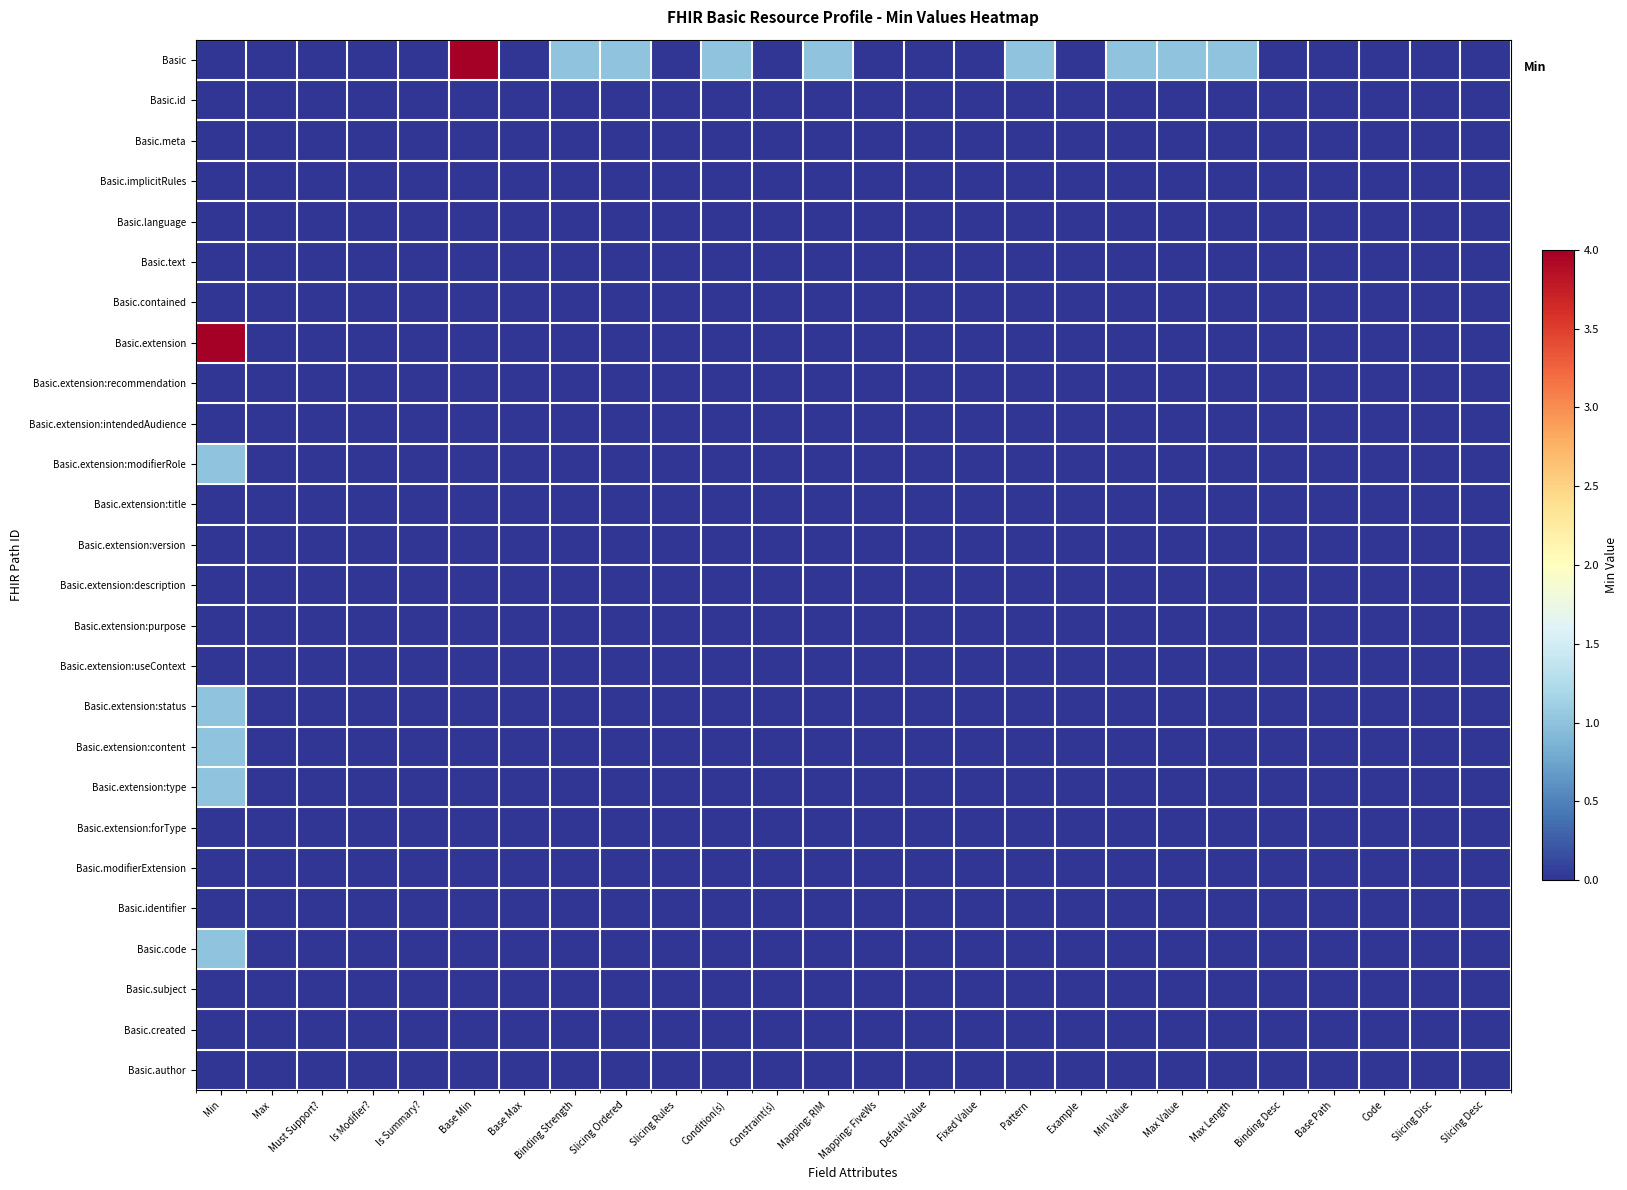

Reading left to right, list all the values displayed in this chart.

Basic: Min=0	Max=0	Must Support?=0	Is Modifier?=0	Is Summary?=0	Base Min=4	Base Max=0	Binding Strength=1	Slicing Ordered=1	Slicing Rules=0	Condition(s)=1	Constraint(s)=0	Mapping: RIM=1	Mapping: FiveWs=0	Default Value=0	Fixed Value=0	Pattern=1	Example=0	Min Value=1	Max Value=1	Max Length=1	Binding Desc=0	Base Path=0	Code=0	Slicing Disc=0	Slicing Desc=0
Basic.id: Min=0	Max=0	Must Support?=0	Is Modifier?=0	Is Summary?=0	Base Min=0	Base Max=0	Binding Strength=0	Slicing Ordered=0	Slicing Rules=0	Condition(s)=0	Constraint(s)=0	Mapping: RIM=0	Mapping: FiveWs=0	Default Value=0	Fixed Value=0	Pattern=0	Example=0	Min Value=0	Max Value=0	Max Length=0	Binding Desc=0	Base Path=0	Code=0	Slicing Disc=0	Slicing Desc=0
Basic.meta: Min=0	Max=0	Must Support?=0	Is Modifier?=0	Is Summary?=0	Base Min=0	Base Max=0	Binding Strength=0	Slicing Ordered=0	Slicing Rules=0	Condition(s)=0	Constraint(s)=0	Mapping: RIM=0	Mapping: FiveWs=0	Default Value=0	Fixed Value=0	Pattern=0	Example=0	Min Value=0	Max Value=0	Max Length=0	Binding Desc=0	Base Path=0	Code=0	Slicing Disc=0	Slicing Desc=0
Basic.implicitRules: Min=0	Max=0	Must Support?=0	Is Modifier?=0	Is Summary?=0	Base Min=0	Base Max=0	Binding Strength=0	Slicing Ordered=0	Slicing Rules=0	Condition(s)=0	Constraint(s)=0	Mapping: RIM=0	Mapping: FiveWs=0	Default Value=0	Fixed Value=0	Pattern=0	Example=0	Min Value=0	Max Value=0	Max Length=0	Binding Desc=0	Base Path=0	Code=0	Slicing Disc=0	Slicing Desc=0
Basic.language: Min=0	Max=0	Must Support?=0	Is Modifier?=0	Is Summary?=0	Base Min=0	Base Max=0	Binding Strength=0	Slicing Ordered=0	Slicing Rules=0	Condition(s)=0	Constraint(s)=0	Mapping: RIM=0	Mapping: FiveWs=0	Default Value=0	Fixed Value=0	Pattern=0	Example=0	Min Value=0	Max Value=0	Max Length=0	Binding Desc=0	Base Path=0	Code=0	Slicing Disc=0	Slicing Desc=0
Basic.text: Min=0	Max=0	Must Support?=0	Is Modifier?=0	Is Summary?=0	Base Min=0	Base Max=0	Binding Strength=0	Slicing Ordered=0	Slicing Rules=0	Condition(s)=0	Constraint(s)=0	Mapping: RIM=0	Mapping: FiveWs=0	Default Value=0	Fixed Value=0	Pattern=0	Example=0	Min Value=0	Max Value=0	Max Length=0	Binding Desc=0	Base Path=0	Code=0	Slicing Disc=0	Slicing Desc=0
Basic.contained: Min=0	Max=0	Must Support?=0	Is Modifier?=0	Is Summary?=0	Base Min=0	Base Max=0	Binding Strength=0	Slicing Ordered=0	Slicing Rules=0	Condition(s)=0	Constraint(s)=0	Mapping: RIM=0	Mapping: FiveWs=0	Default Value=0	Fixed Value=0	Pattern=0	Example=0	Min Value=0	Max Value=0	Max Length=0	Binding Desc=0	Base Path=0	Code=0	Slicing Disc=0	Slicing Desc=0
Basic.extension: Min=4	Max=0	Must Support?=0	Is Modifier?=0	Is Summary?=0	Base Min=0	Base Max=0	Binding Strength=0	Slicing Ordered=0	Slicing Rules=0	Condition(s)=0	Constraint(s)=0	Mapping: RIM=0	Mapping: FiveWs=0	Default Value=0	Fixed Value=0	Pattern=0	Example=0	Min Value=0	Max Value=0	Max Length=0	Binding Desc=0	Base Path=0	Code=0	Slicing Disc=0	Slicing Desc=0
Basic.extension:recommendation: Min=0	Max=0	Must Support?=0	Is Modifier?=0	Is Summary?=0	Base Min=0	Base Max=0	Binding Strength=0	Slicing Ordered=0	Slicing Rules=0	Condition(s)=0	Constraint(s)=0	Mapping: RIM=0	Mapping: FiveWs=0	Default Value=0	Fixed Value=0	Pattern=0	Example=0	Min Value=0	Max Value=0	Max Length=0	Binding Desc=0	Base Path=0	Code=0	Slicing Disc=0	Slicing Desc=0
Basic.extension:intendedAudience: Min=0	Max=0	Must Support?=0	Is Modifier?=0	Is Summary?=0	Base Min=0	Base Max=0	Binding Strength=0	Slicing Ordered=0	Slicing Rules=0	Condition(s)=0	Constraint(s)=0	Mapping: RIM=0	Mapping: FiveWs=0	Default Value=0	Fixed Value=0	Pattern=0	Example=0	Min Value=0	Max Value=0	Max Length=0	Binding Desc=0	Base Path=0	Code=0	Slicing Disc=0	Slicing Desc=0
Basic.extension:modifierRole: Min=1	Max=0	Must Support?=0	Is Modifier?=0	Is Summary?=0	Base Min=0	Base Max=0	Binding Strength=0	Slicing Ordered=0	Slicing Rules=0	Condition(s)=0	Constraint(s)=0	Mapping: RIM=0	Mapping: FiveWs=0	Default Value=0	Fixed Value=0	Pattern=0	Example=0	Min Value=0	Max Value=0	Max Length=0	Binding Desc=0	Base Path=0	Code=0	Slicing Disc=0	Slicing Desc=0
Basic.extension:title: Min=0	Max=0	Must Support?=0	Is Modifier?=0	Is Summary?=0	Base Min=0	Base Max=0	Binding Strength=0	Slicing Ordered=0	Slicing Rules=0	Condition(s)=0	Constraint(s)=0	Mapping: RIM=0	Mapping: FiveWs=0	Default Value=0	Fixed Value=0	Pattern=0	Example=0	Min Value=0	Max Value=0	Max Length=0	Binding Desc=0	Base Path=0	Code=0	Slicing Disc=0	Slicing Desc=0
Basic.extension:version: Min=0	Max=0	Must Support?=0	Is Modifier?=0	Is Summary?=0	Base Min=0	Base Max=0	Binding Strength=0	Slicing Ordered=0	Slicing Rules=0	Condition(s)=0	Constraint(s)=0	Mapping: RIM=0	Mapping: FiveWs=0	Default Value=0	Fixed Value=0	Pattern=0	Example=0	Min Value=0	Max Value=0	Max Length=0	Binding Desc=0	Base Path=0	Code=0	Slicing Disc=0	Slicing Desc=0
Basic.extension:description: Min=0	Max=0	Must Support?=0	Is Modifier?=0	Is Summary?=0	Base Min=0	Base Max=0	Binding Strength=0	Slicing Ordered=0	Slicing Rules=0	Condition(s)=0	Constraint(s)=0	Mapping: RIM=0	Mapping: FiveWs=0	Default Value=0	Fixed Value=0	Pattern=0	Example=0	Min Value=0	Max Value=0	Max Length=0	Binding Desc=0	Base Path=0	Code=0	Slicing Disc=0	Slicing Desc=0
Basic.extension:purpose: Min=0	Max=0	Must Support?=0	Is Modifier?=0	Is Summary?=0	Base Min=0	Base Max=0	Binding Strength=0	Slicing Ordered=0	Slicing Rules=0	Condition(s)=0	Constraint(s)=0	Mapping: RIM=0	Mapping: FiveWs=0	Default Value=0	Fixed Value=0	Pattern=0	Example=0	Min Value=0	Max Value=0	Max Length=0	Binding Desc=0	Base Path=0	Code=0	Slicing Disc=0	Slicing Desc=0
Basic.extension:useContext: Min=0	Max=0	Must Support?=0	Is Modifier?=0	Is Summary?=0	Base Min=0	Base Max=0	Binding Strength=0	Slicing Ordered=0	Slicing Rules=0	Condition(s)=0	Constraint(s)=0	Mapping: RIM=0	Mapping: FiveWs=0	Default Value=0	Fixed Value=0	Pattern=0	Example=0	Min Value=0	Max Value=0	Max Length=0	Binding Desc=0	Base Path=0	Code=0	Slicing Disc=0	Slicing Desc=0
Basic.extension:status: Min=1	Max=0	Must Support?=0	Is Modifier?=0	Is Summary?=0	Base Min=0	Base Max=0	Binding Strength=0	Slicing Ordered=0	Slicing Rules=0	Condition(s)=0	Constraint(s)=0	Mapping: RIM=0	Mapping: FiveWs=0	Default Value=0	Fixed Value=0	Pattern=0	Example=0	Min Value=0	Max Value=0	Max Length=0	Binding Desc=0	Base Path=0	Code=0	Slicing Disc=0	Slicing Desc=0
Basic.extension:content: Min=1	Max=0	Must Support?=0	Is Modifier?=0	Is Summary?=0	Base Min=0	Base Max=0	Binding Strength=0	Slicing Ordered=0	Slicing Rules=0	Condition(s)=0	Constraint(s)=0	Mapping: RIM=0	Mapping: FiveWs=0	Default Value=0	Fixed Value=0	Pattern=0	Example=0	Min Value=0	Max Value=0	Max Length=0	Binding Desc=0	Base Path=0	Code=0	Slicing Disc=0	Slicing Desc=0
Basic.extension:type: Min=1	Max=0	Must Support?=0	Is Modifier?=0	Is Summary?=0	Base Min=0	Base Max=0	Binding Strength=0	Slicing Ordered=0	Slicing Rules=0	Condition(s)=0	Constraint(s)=0	Mapping: RIM=0	Mapping: FiveWs=0	Default Value=0	Fixed Value=0	Pattern=0	Example=0	Min Value=0	Max Value=0	Max Length=0	Binding Desc=0	Base Path=0	Code=0	Slicing Disc=0	Slicing Desc=0
Basic.extension:forType: Min=0	Max=0	Must Support?=0	Is Modifier?=0	Is Summary?=0	Base Min=0	Base Max=0	Binding Strength=0	Slicing Ordered=0	Slicing Rules=0	Condition(s)=0	Constraint(s)=0	Mapping: RIM=0	Mapping: FiveWs=0	Default Value=0	Fixed Value=0	Pattern=0	Example=0	Min Value=0	Max Value=0	Max Length=0	Binding Desc=0	Base Path=0	Code=0	Slicing Disc=0	Slicing Desc=0
Basic.modifierExtension: Min=0	Max=0	Must Support?=0	Is Modifier?=0	Is Summary?=0	Base Min=0	Base Max=0	Binding Strength=0	Slicing Ordered=0	Slicing Rules=0	Condition(s)=0	Constraint(s)=0	Mapping: RIM=0	Mapping: FiveWs=0	Default Value=0	Fixed Value=0	Pattern=0	Example=0	Min Value=0	Max Value=0	Max Length=0	Binding Desc=0	Base Path=0	Code=0	Slicing Disc=0	Slicing Desc=0
Basic.identifier: Min=0	Max=0	Must Support?=0	Is Modifier?=0	Is Summary?=0	Base Min=0	Base Max=0	Binding Strength=0	Slicing Ordered=0	Slicing Rules=0	Condition(s)=0	Constraint(s)=0	Mapping: RIM=0	Mapping: FiveWs=0	Default Value=0	Fixed Value=0	Pattern=0	Example=0	Min Value=0	Max Value=0	Max Length=0	Binding Desc=0	Base Path=0	Code=0	Slicing Disc=0	Slicing Desc=0
Basic.code: Min=1	Max=0	Must Support?=0	Is Modifier?=0	Is Summary?=0	Base Min=0	Base Max=0	Binding Strength=0	Slicing Ordered=0	Slicing Rules=0	Condition(s)=0	Constraint(s)=0	Mapping: RIM=0	Mapping: FiveWs=0	Default Value=0	Fixed Value=0	Pattern=0	Example=0	Min Value=0	Max Value=0	Max Length=0	Binding Desc=0	Base Path=0	Code=0	Slicing Disc=0	Slicing Desc=0
Basic.subject: Min=0	Max=0	Must Support?=0	Is Modifier?=0	Is Summary?=0	Base Min=0	Base Max=0	Binding Strength=0	Slicing Ordered=0	Slicing Rules=0	Condition(s)=0	Constraint(s)=0	Mapping: RIM=0	Mapping: FiveWs=0	Default Value=0	Fixed Value=0	Pattern=0	Example=0	Min Value=0	Max Value=0	Max Length=0	Binding Desc=0	Base Path=0	Code=0	Slicing Disc=0	Slicing Desc=0
Basic.created: Min=0	Max=0	Must Support?=0	Is Modifier?=0	Is Summary?=0	Base Min=0	Base Max=0	Binding Strength=0	Slicing Ordered=0	Slicing Rules=0	Condition(s)=0	Constraint(s)=0	Mapping: RIM=0	Mapping: FiveWs=0	Default Value=0	Fixed Value=0	Pattern=0	Example=0	Min Value=0	Max Value=0	Max Length=0	Binding Desc=0	Base Path=0	Code=0	Slicing Disc=0	Slicing Desc=0
Basic.author: Min=0	Max=0	Must Support?=0	Is Modifier?=0	Is Summary?=0	Base Min=0	Base Max=0	Binding Strength=0	Slicing Ordered=0	Slicing Rules=0	Condition(s)=0	Constraint(s)=0	Mapping: RIM=0	Mapping: FiveWs=0	Default Value=0	Fixed Value=0	Pattern=0	Example=0	Min Value=0	Max Value=0	Max Length=0	Binding Desc=0	Base Path=0	Code=0	Slicing Disc=0	Slicing Desc=0